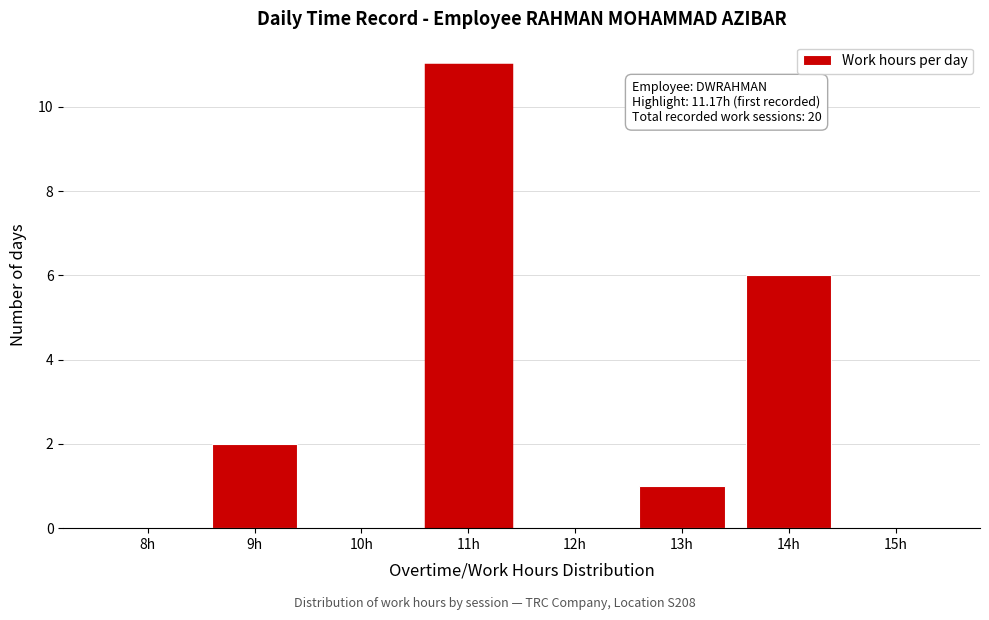

Reading right to left, what are all the values shown in this chart?

15h=0	14h=6	13h=1	12h=0	11h=11	10h=0	9h=2	8h=0